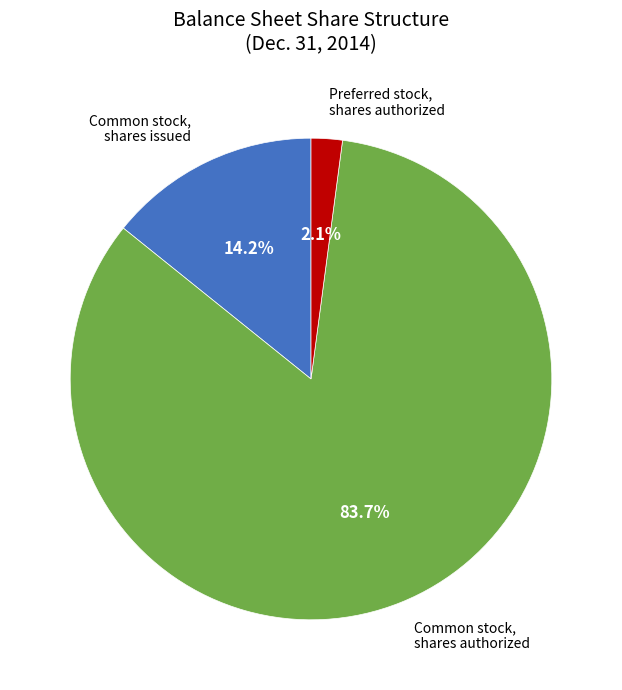

Rank the categories by value from highest to lowest.

Common stock, shares authorized, Common stock, shares issued, Preferred stock, shares authorized